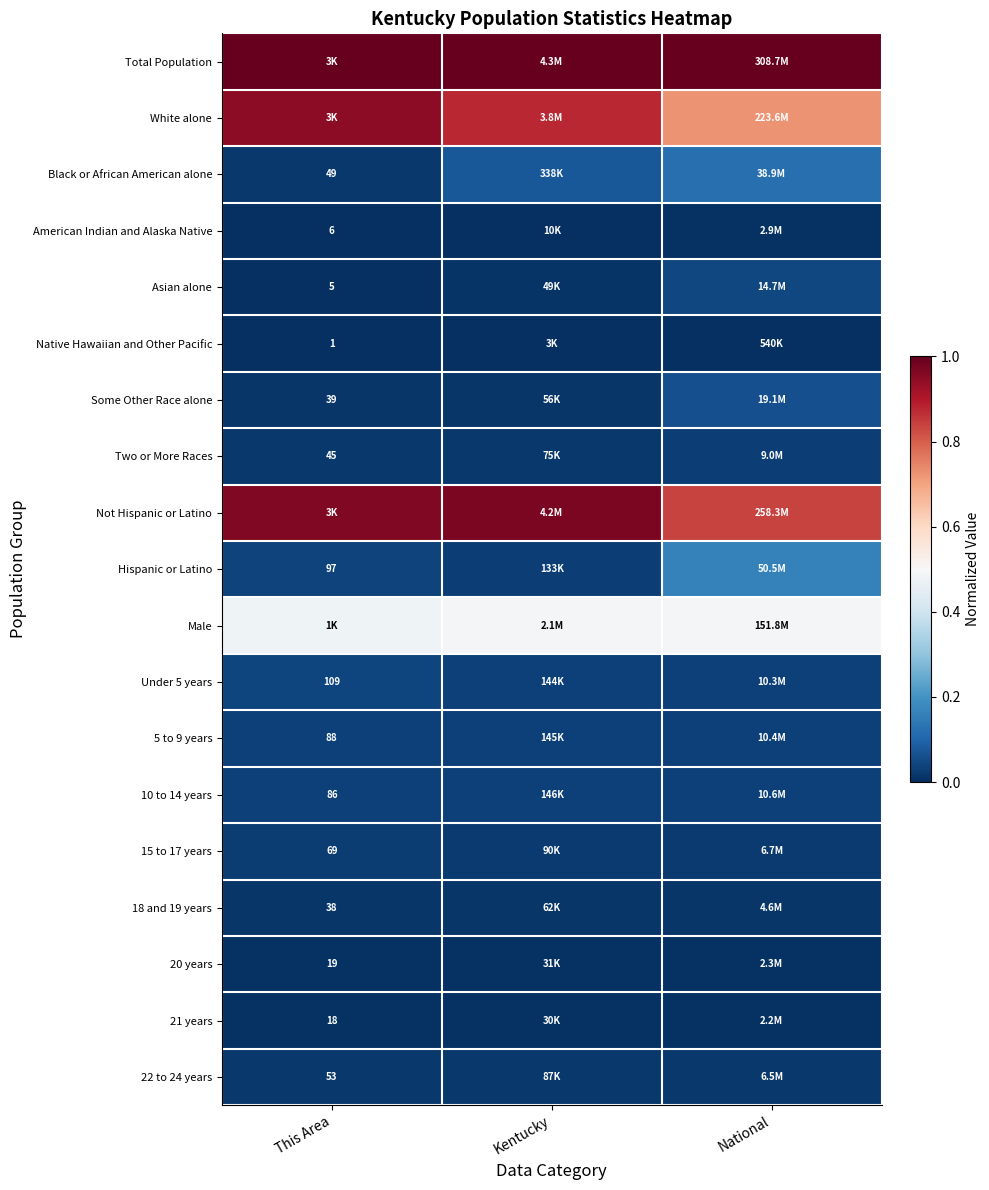

Rank the series by their maximum value, from lowest to highest.

Native Hawaiian and Other Pacific, 21 years, 20 years, American Indian and Alaska Native, 18 and 19 years, 22 to 24 years, 15 to 17 years, Two or More Races, 5 to 9 years, 10 to 14 years, Under 5 years, Asian alone, Some Other Race alone, Black or African American alone, Hispanic or Latino, Male, White alone, Not Hispanic or Latino, Total Population